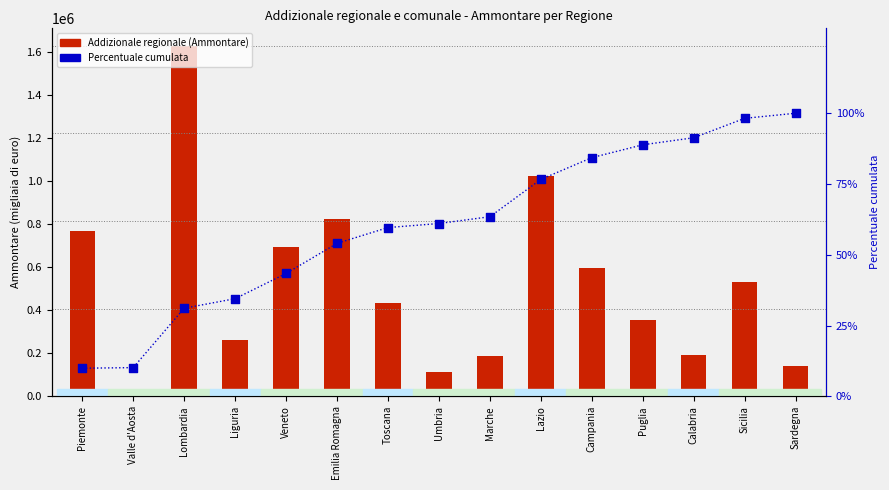

Which series has the largest Y range (max minus min)?

Addizionale regionale (Ammontare)